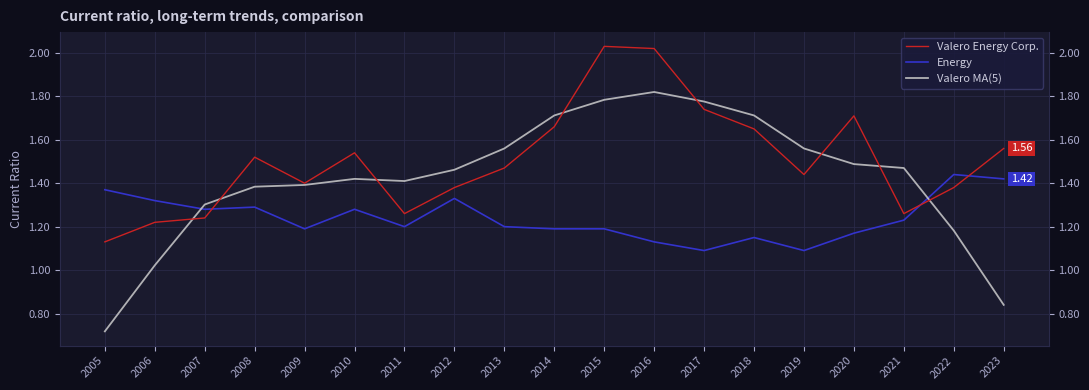

Reading left to right, extract all data points from this chart.

Valero Energy Corp.: 2005=1.1	2006=1.2	2007=1.2	2008=1.5	2009=1.4	2010=1.5	2011=1.3	2012=1.4	2013=1.5	2014=1.7	2015=2.0	2016=2.0	2017=1.7	2018=1.6	2019=1.4	2020=1.7	2021=1.3	2022=1.4	2023=1.6
Energy: 2005=1.4	2006=1.3	2007=1.3	2008=1.3	2009=1.2	2010=1.3	2011=1.2	2012=1.3	2013=1.2	2014=1.2	2015=1.2	2016=1.1	2017=1.1	2018=1.1	2019=1.1	2020=1.2	2021=1.2	2022=1.4	2023=1.4
Valero MA(5): 2005=0.7	2006=1.0	2007=1.3	2008=1.4	2009=1.4	2010=1.4	2011=1.4	2012=1.5	2013=1.6	2014=1.7	2015=1.8	2016=1.8	2017=1.8	2018=1.7	2019=1.6	2020=1.5	2021=1.5	2022=1.2	2023=0.8